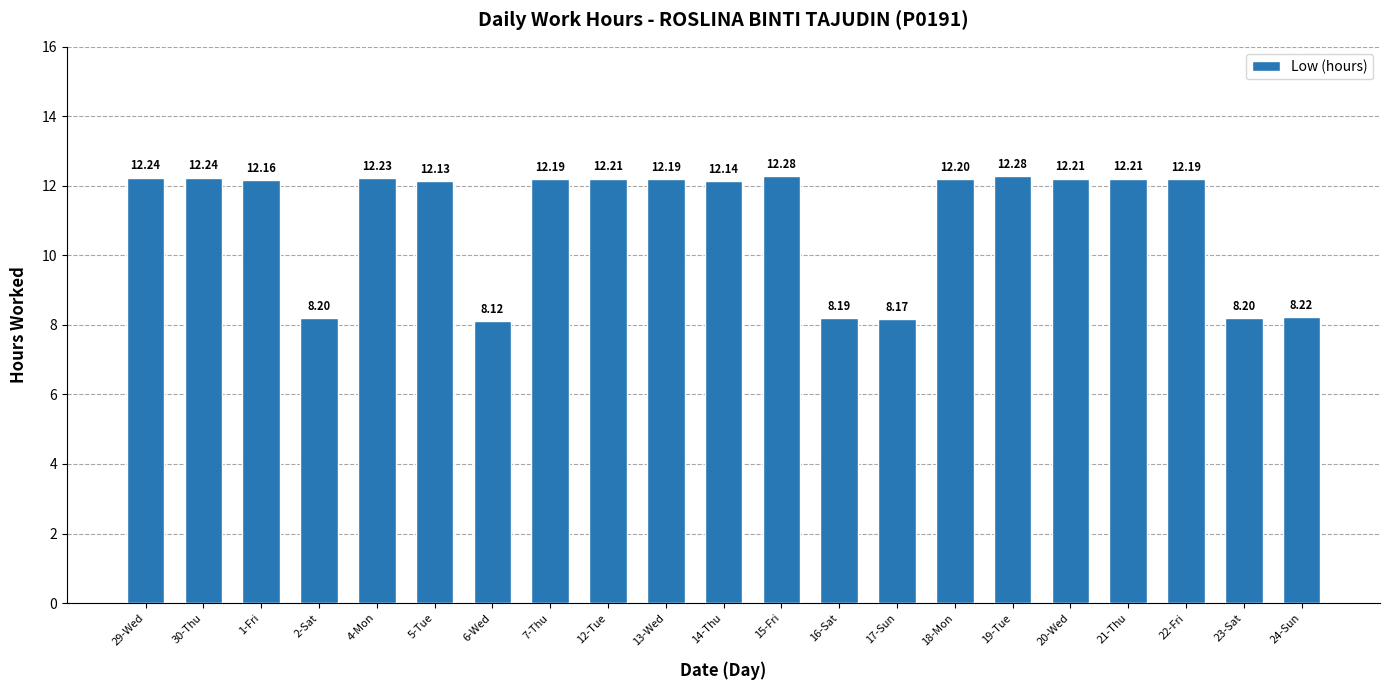

The value at 4-Mon is 17.8. True or false?

False